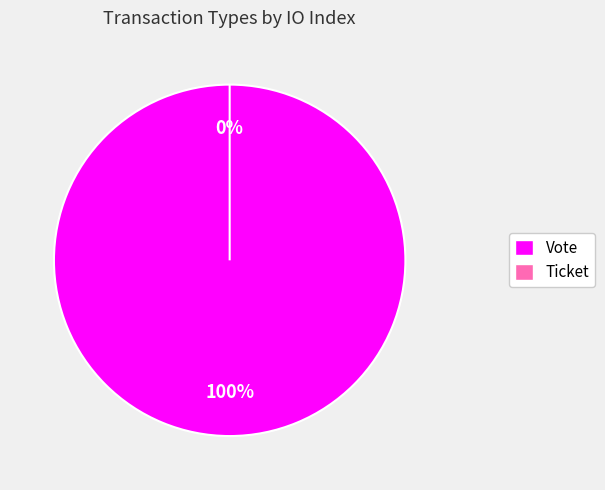

Count the number of slices in the pie.

2